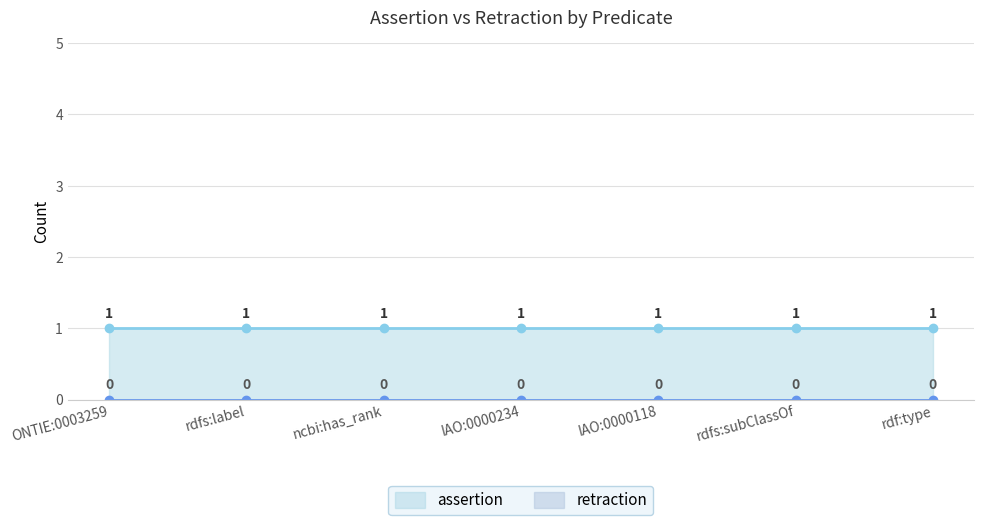

What is the sum of all assertion values?

7